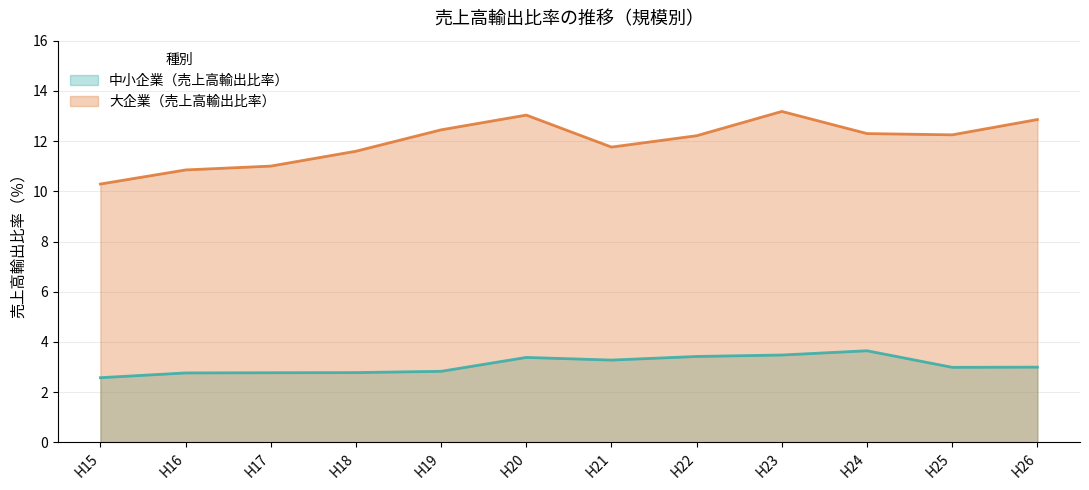

Reading right to left, list all the values displayed in this chart.

中小企業（売上高輸出比率）: 3.0	3.0	3.6	3.5	3.4	3.3	3.4	2.8	2.8	2.8	2.8	2.6
大企業（売上高輸出比率）: 12.9	12.2	12.3	13.2	12.2	11.8	13.0	12.4	11.6	11.0	10.9	10.3